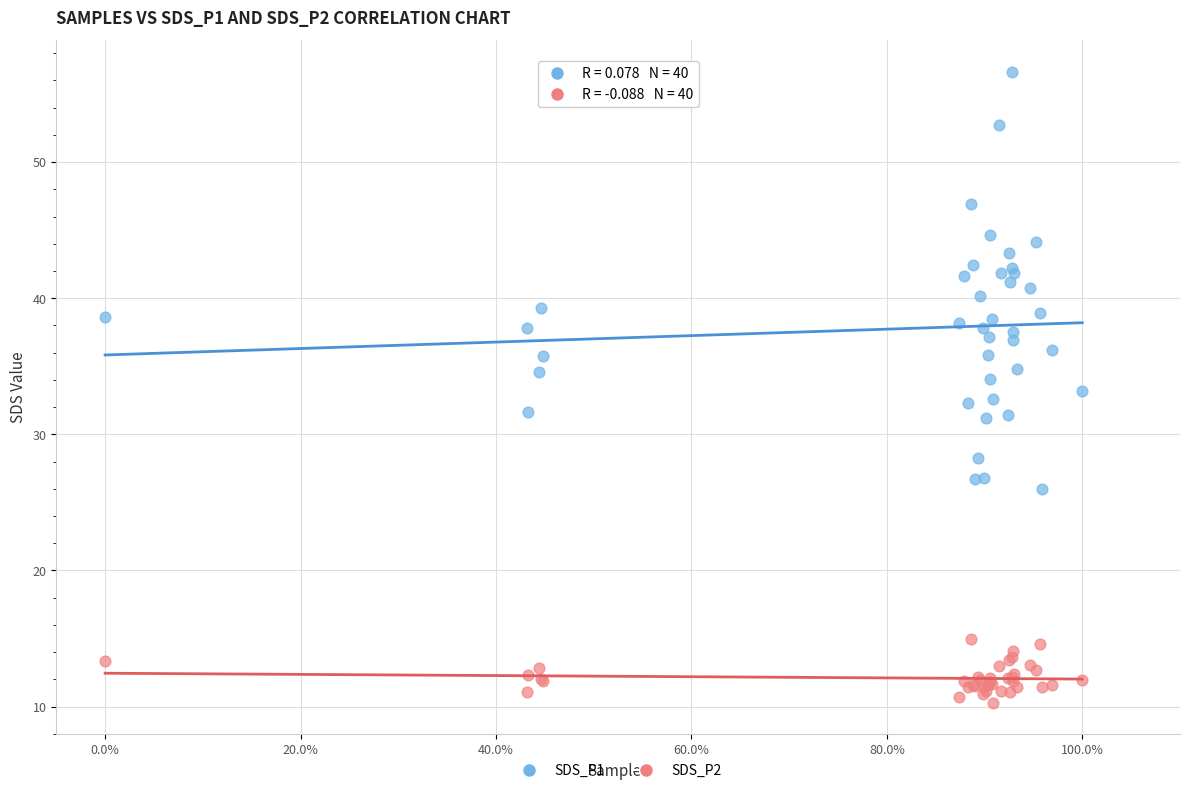

Which series reaches the maximum Y coordinate?

SDS_P1